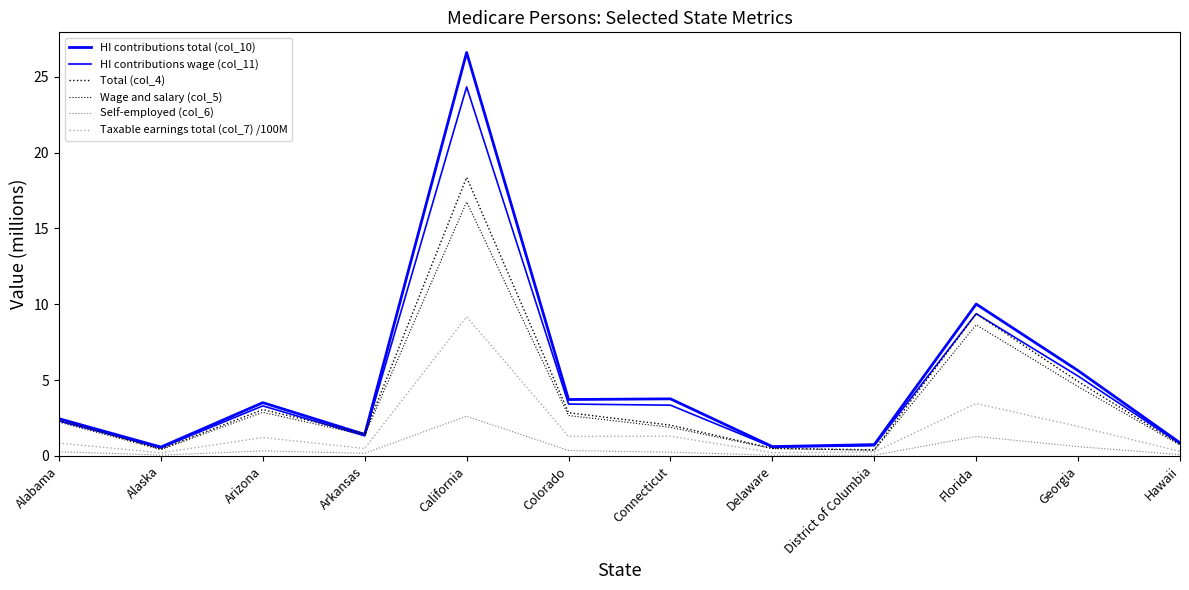

Count the number of categories in the chart.

12